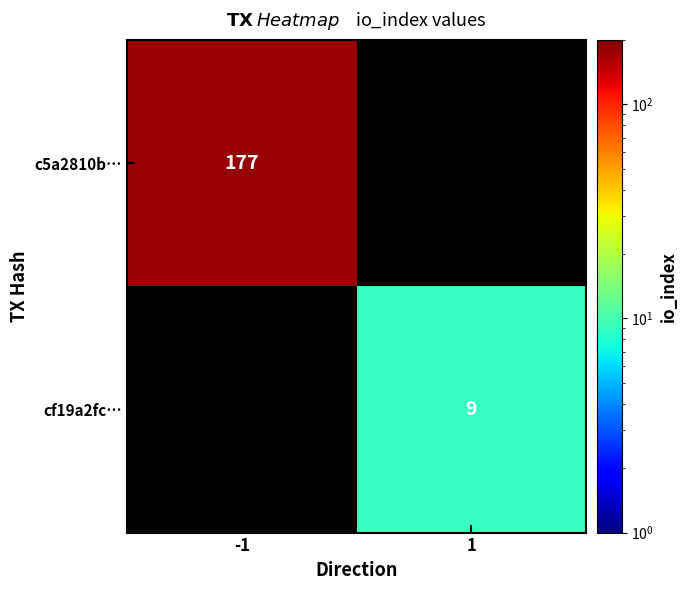

The cf19a2fc… series shows 3.7 at 1. True or false?

False